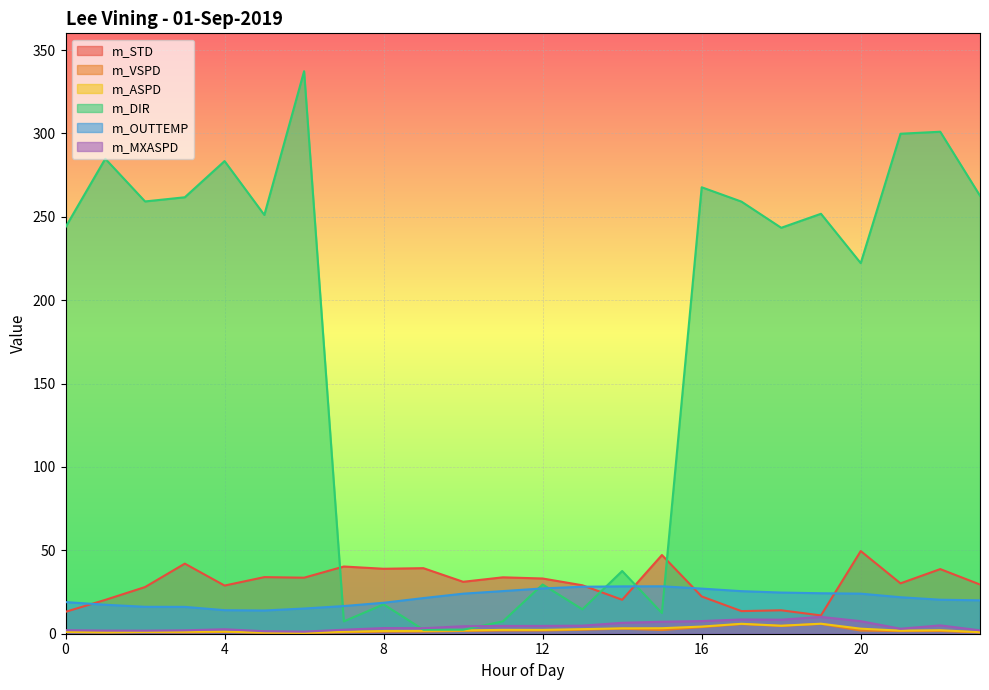

True or false: m_DIR has more than 2 points higher than both neighbors.

True